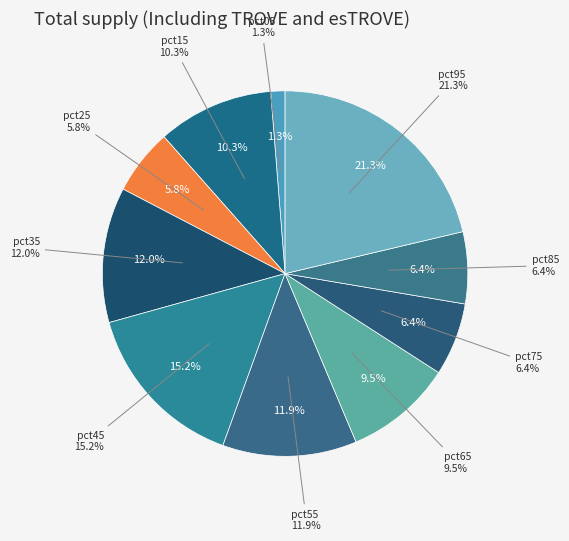

Is it true that pct95 is 13% of the pie?

False